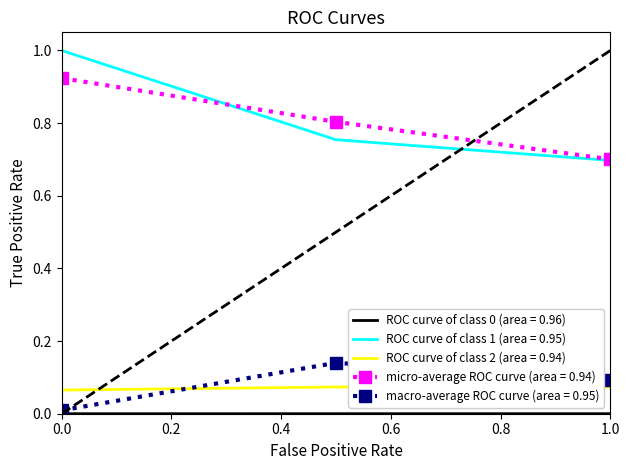

Which series has the largest range (max minus min)?

ROC curve of class 1 (area = 0.95)